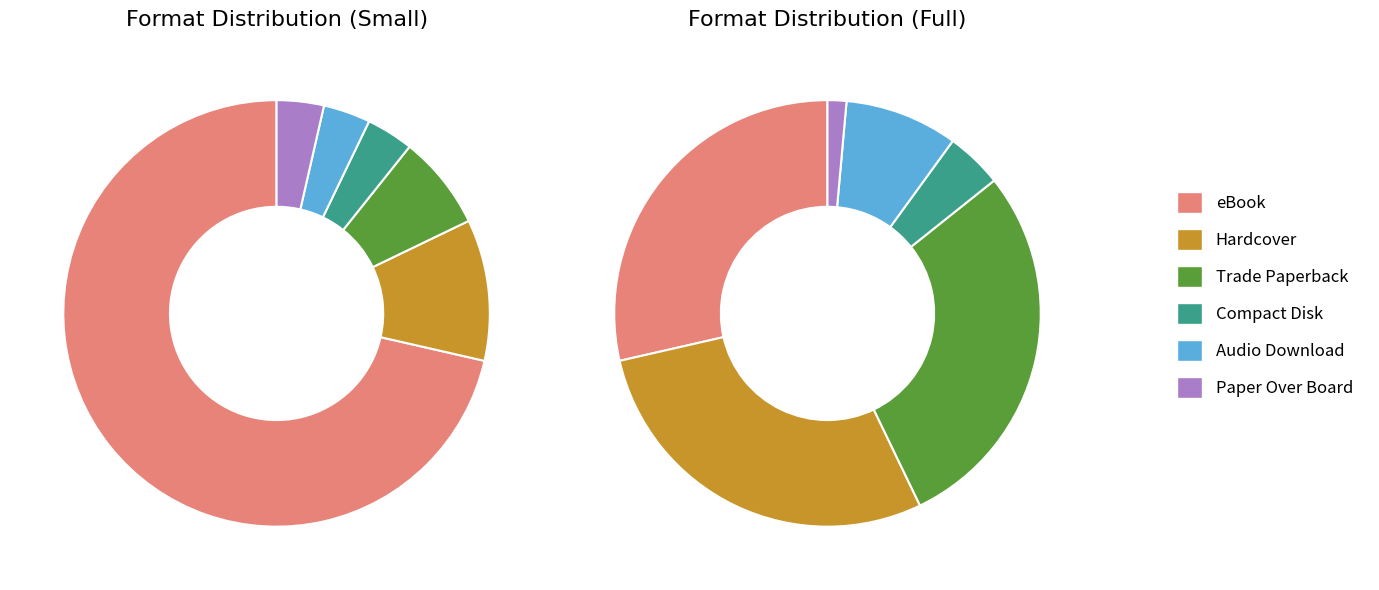

The eBook slice represents 40% of the pie. True or false?

False